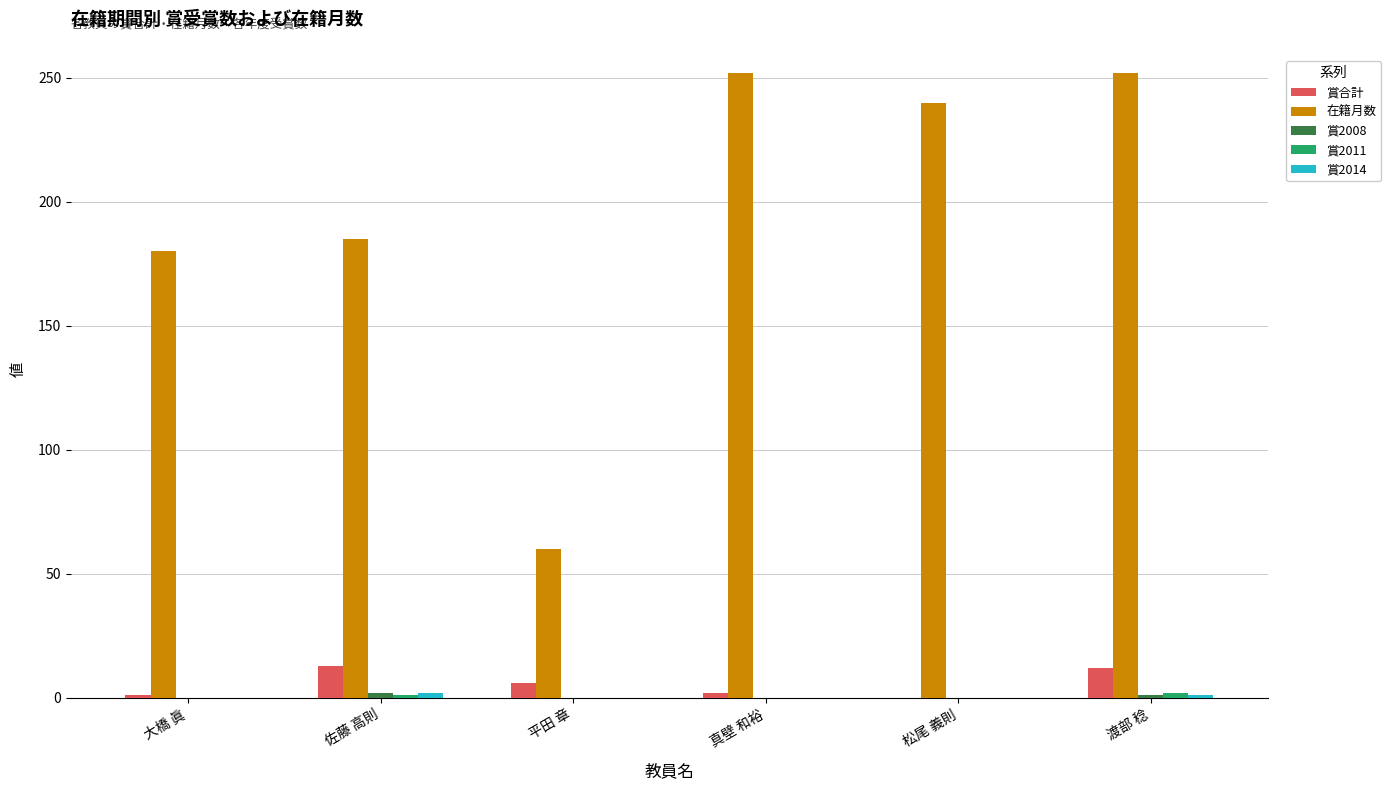

Which series has the largest total across all categories?

在籍月数